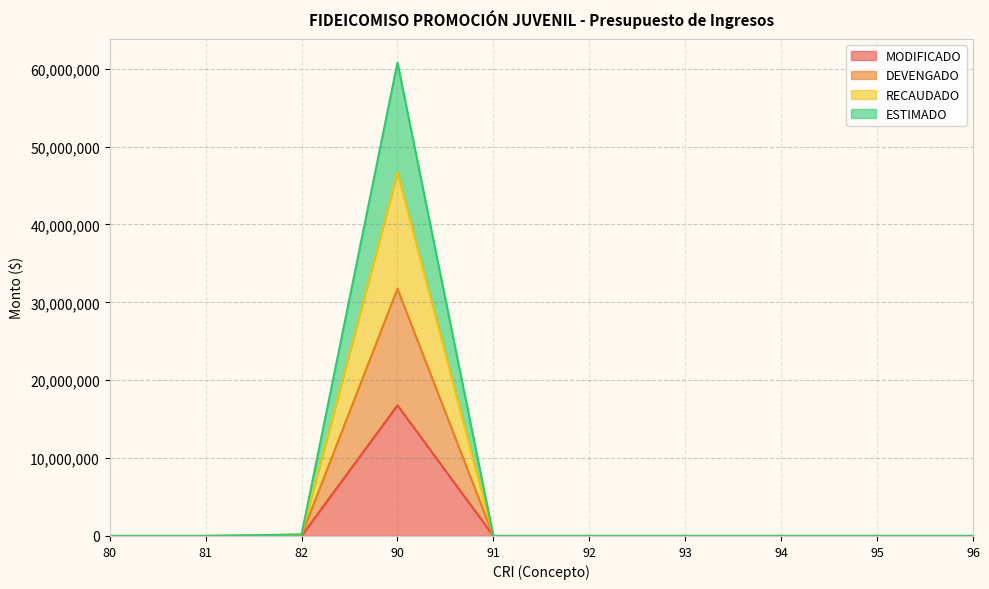

Is it true that ESTIMADO equals 0.0 at 95?

True